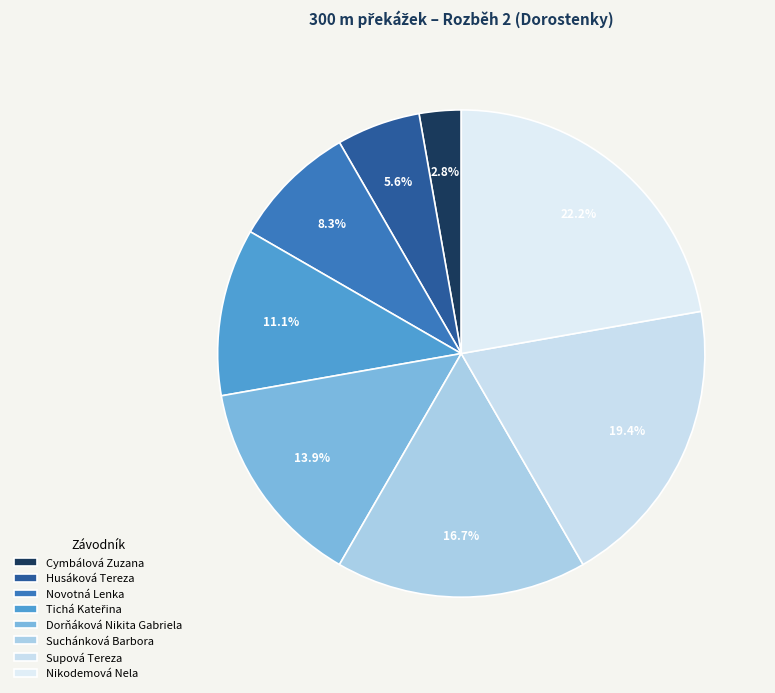

How many slices are in this pie chart?

8